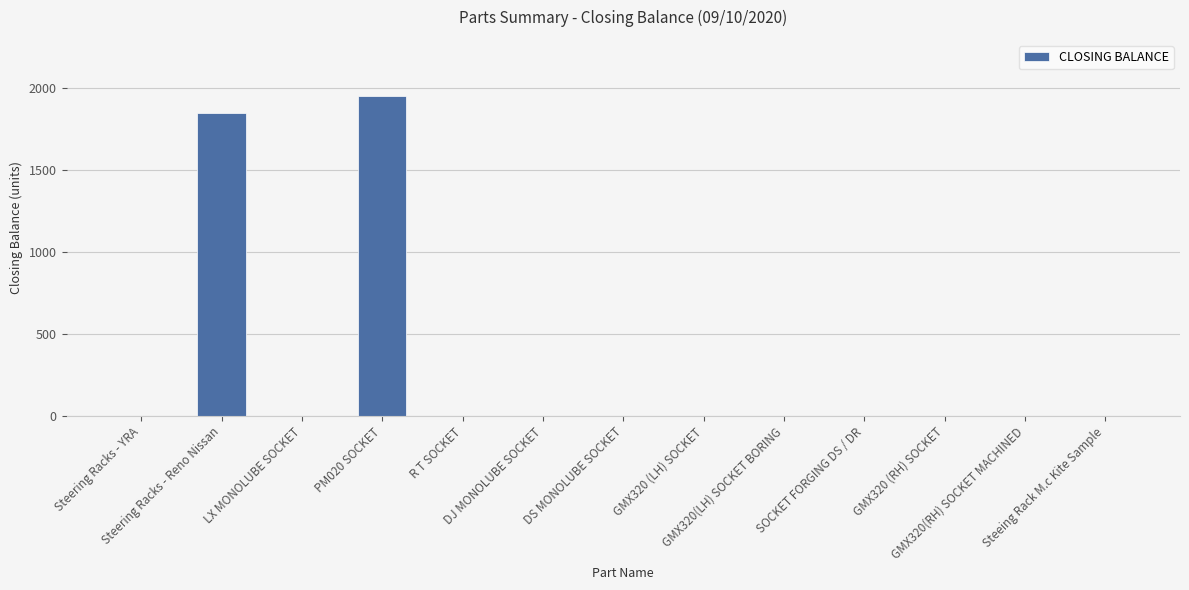

How many series are shown in this chart?

1